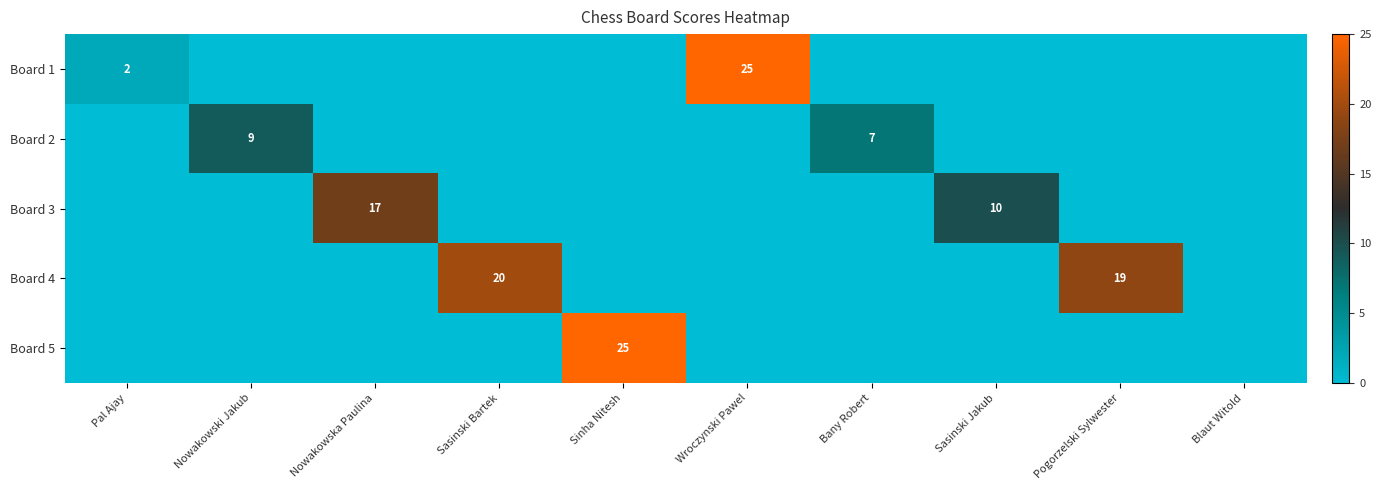

What is the difference between the highest and lowest values at Bany Robert?

7